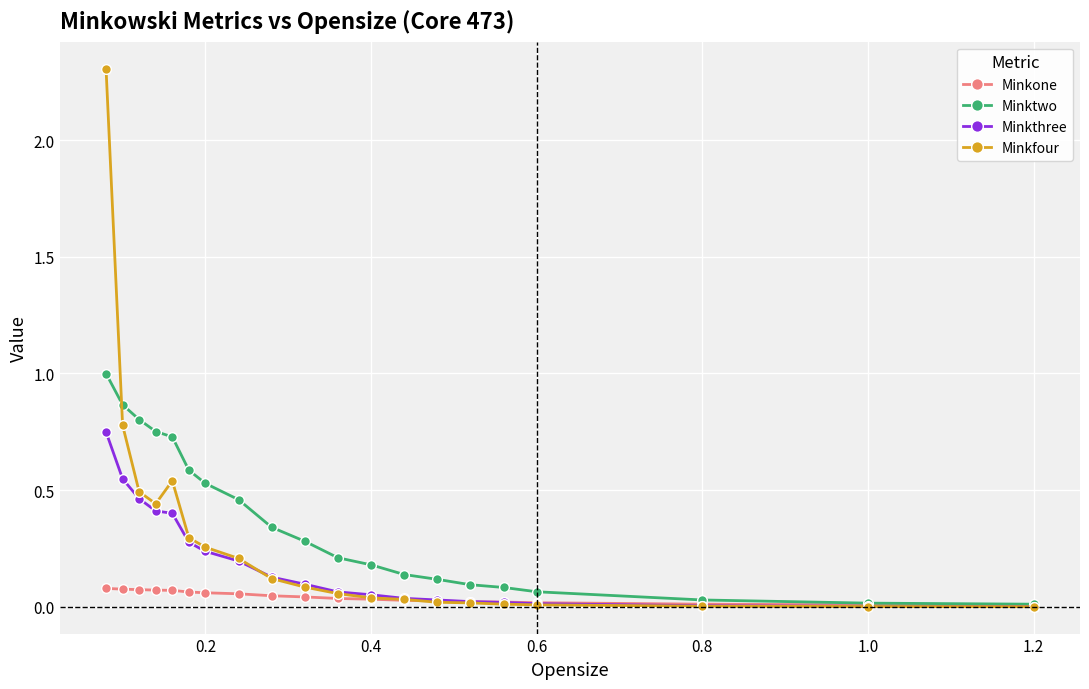

At how many categories does at least one series exceed 2?

1